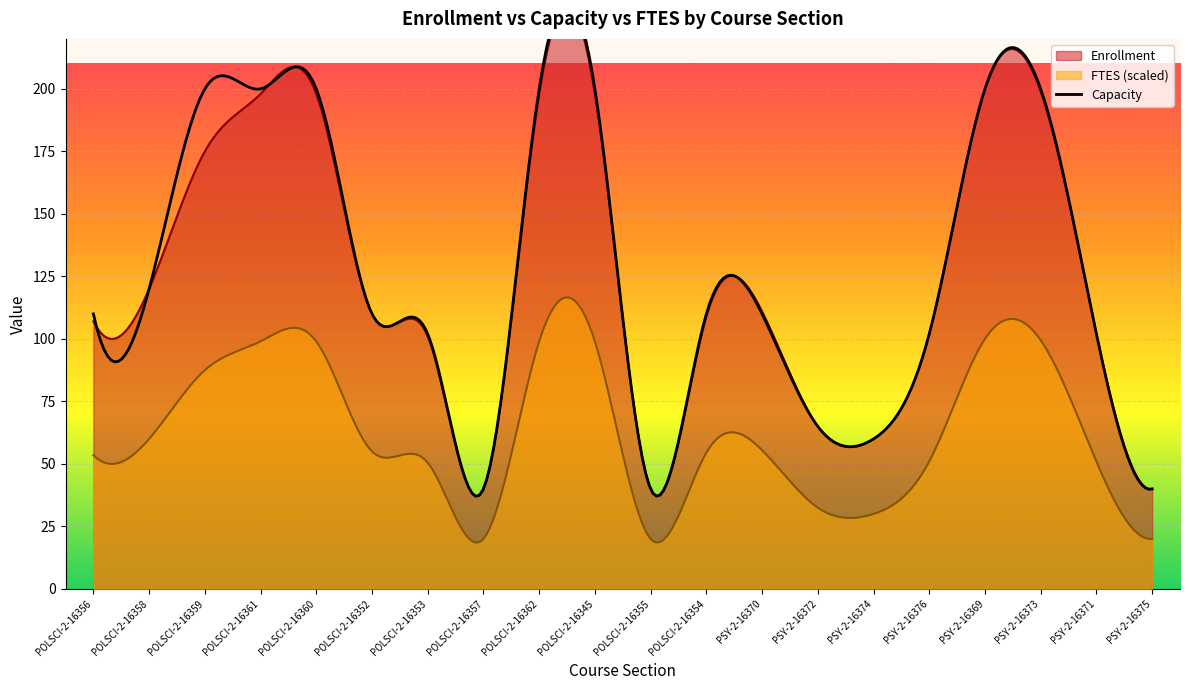

Which series has the largest range (max minus min)?

Enrollment